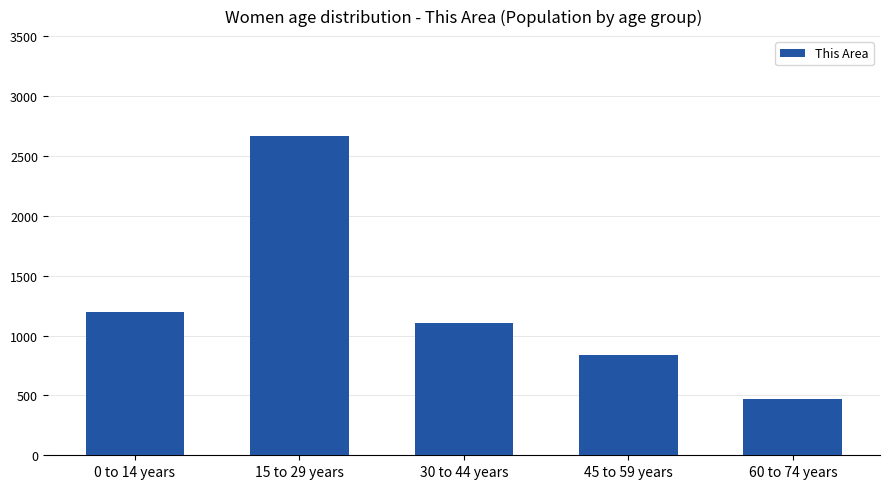

Which has a higher value, 60 to 74 years or 15 to 29 years?

15 to 29 years